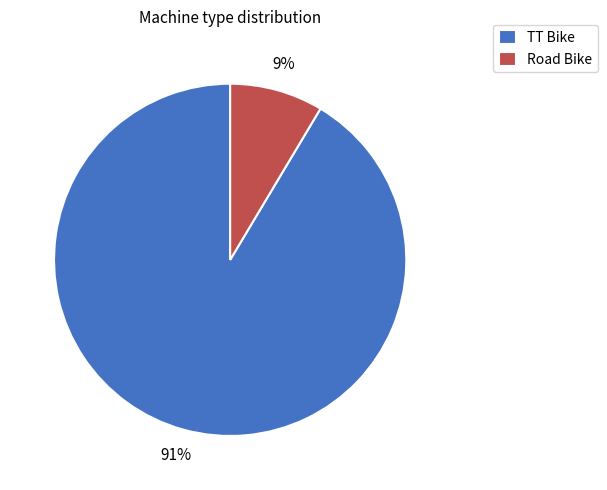

What is the largest slice in the pie chart?

TT Bike